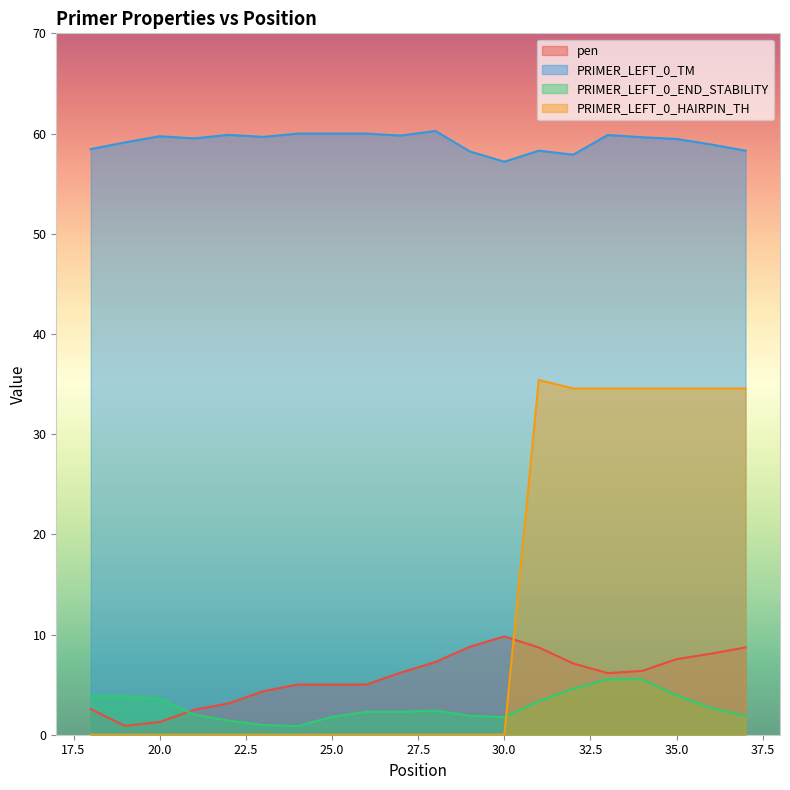

True or false: PRIMER_LEFT_0_TM and pen cross at least once.

False